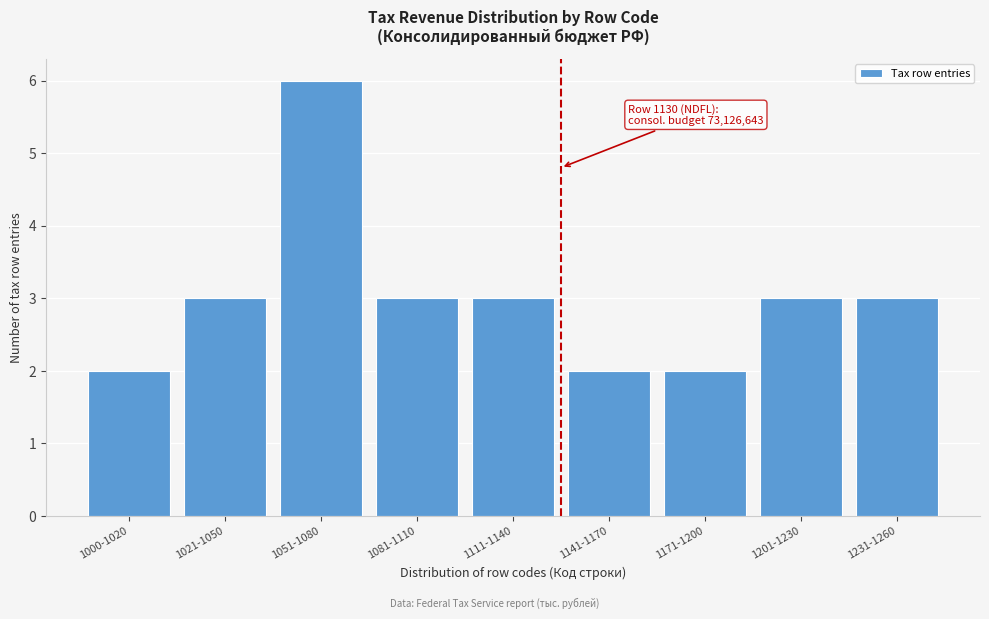

Reading left to right, transcribe all the data shown in this chart.

1000-1020=2	1021-1050=3	1051-1080=6	1081-1110=3	1111-1140=3	1141-1170=2	1171-1200=2	1201-1230=3	1231-1260=3